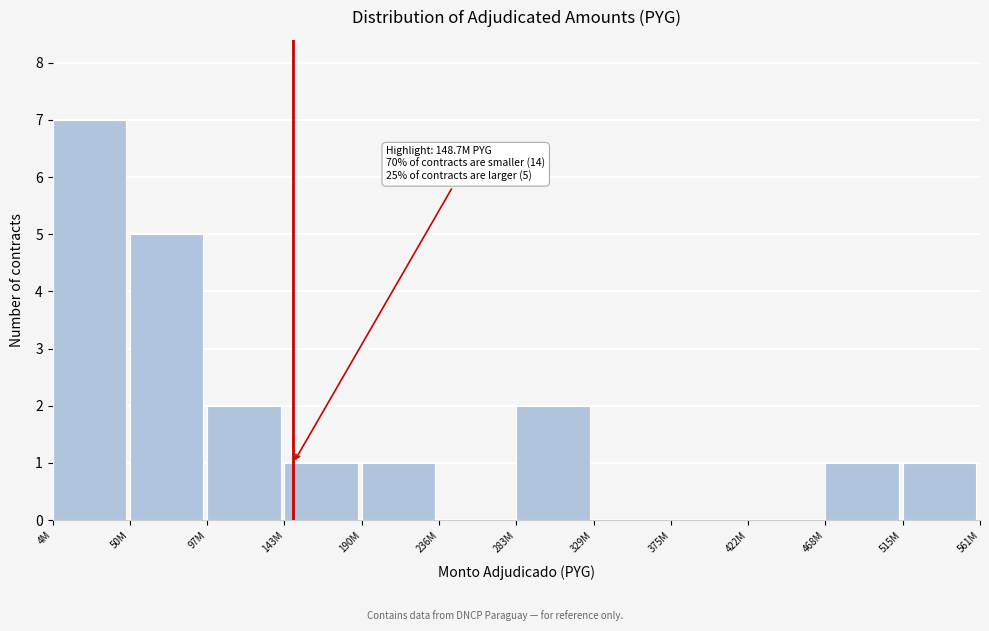

Reading right to left, list all the values displayed in this chart.

515M=1	468M=1	422M=0	375M=0	329M=0	283M=2	236M=0	190M=1	143M=1	97M=2	50M=5	4M=7